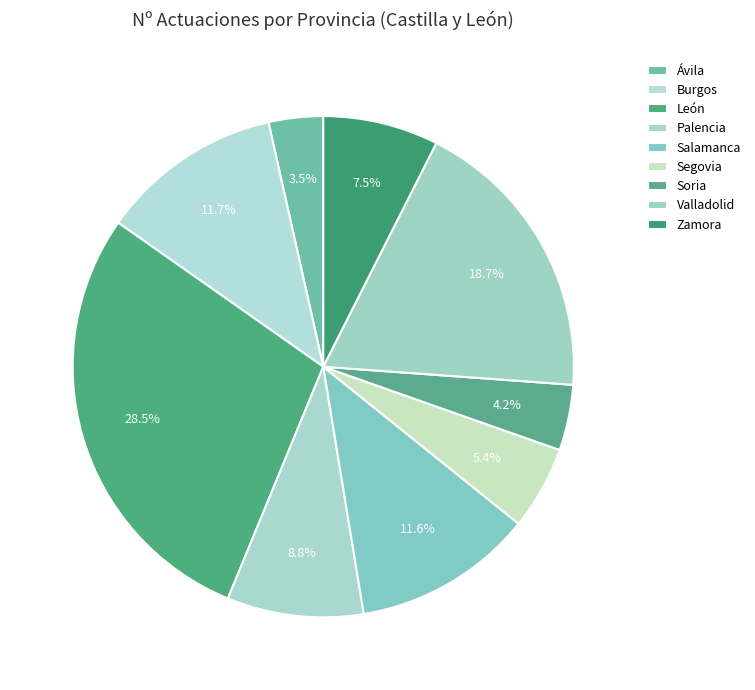

To the nearest percent, what is the average slice percentage?

11%